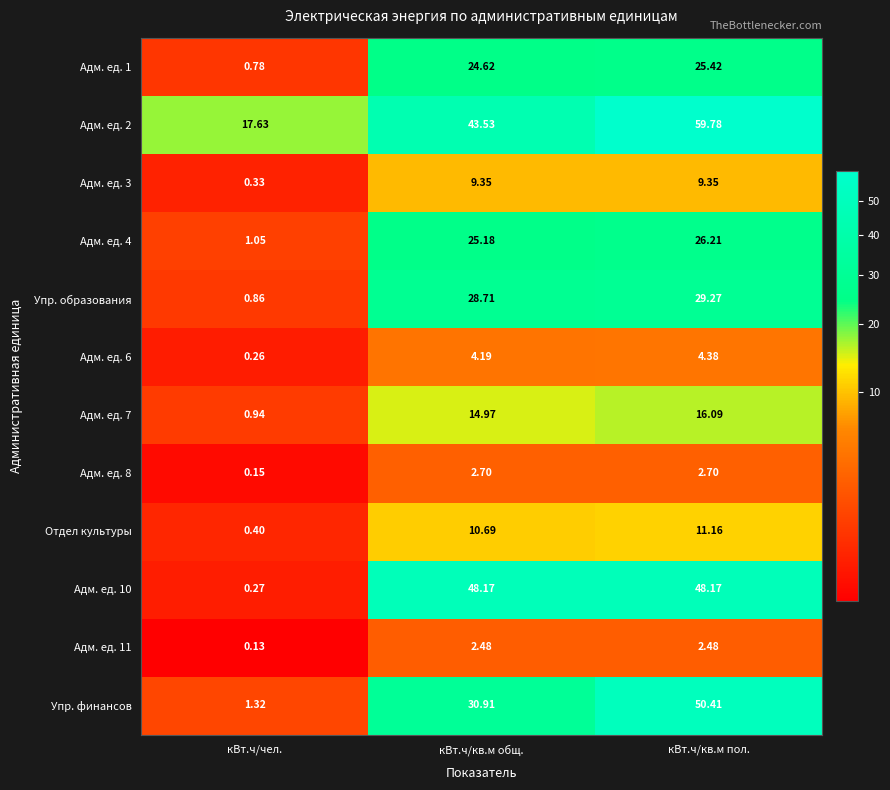

Where does the Адм. ед. 7 series first go above 14?

кВт.ч/кв.м общ.